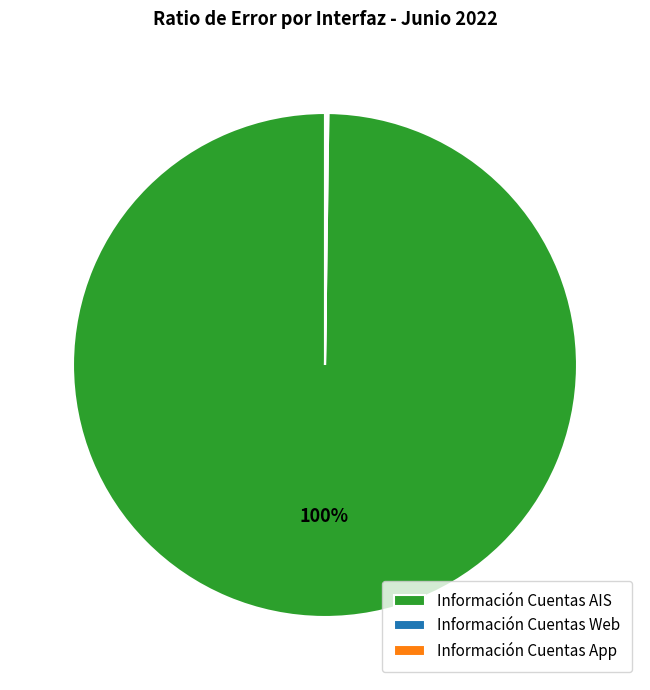

Which category accounts for the majority?

Información Cuentas AIS